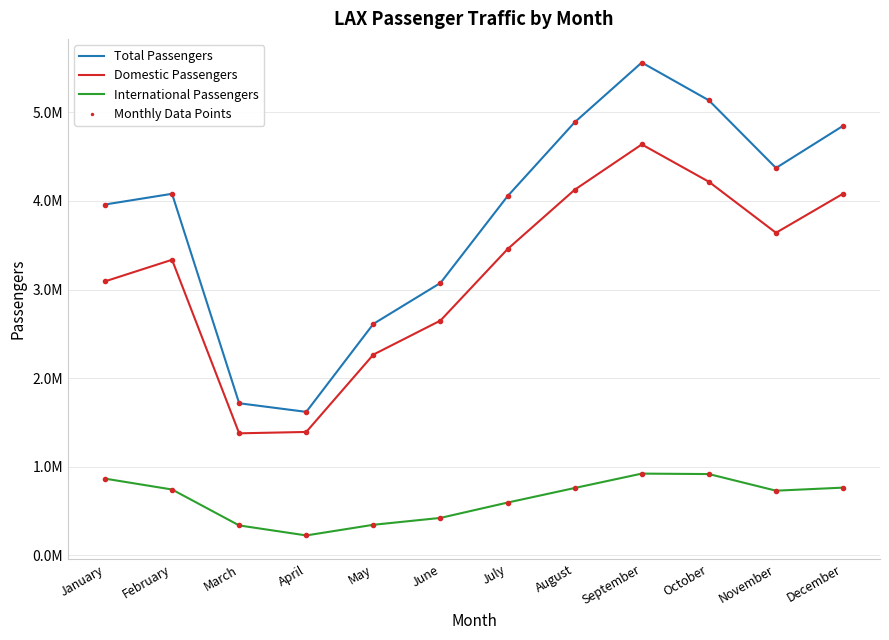

True or false: Domestic Passengers has more than 0 interior local peaks.

True